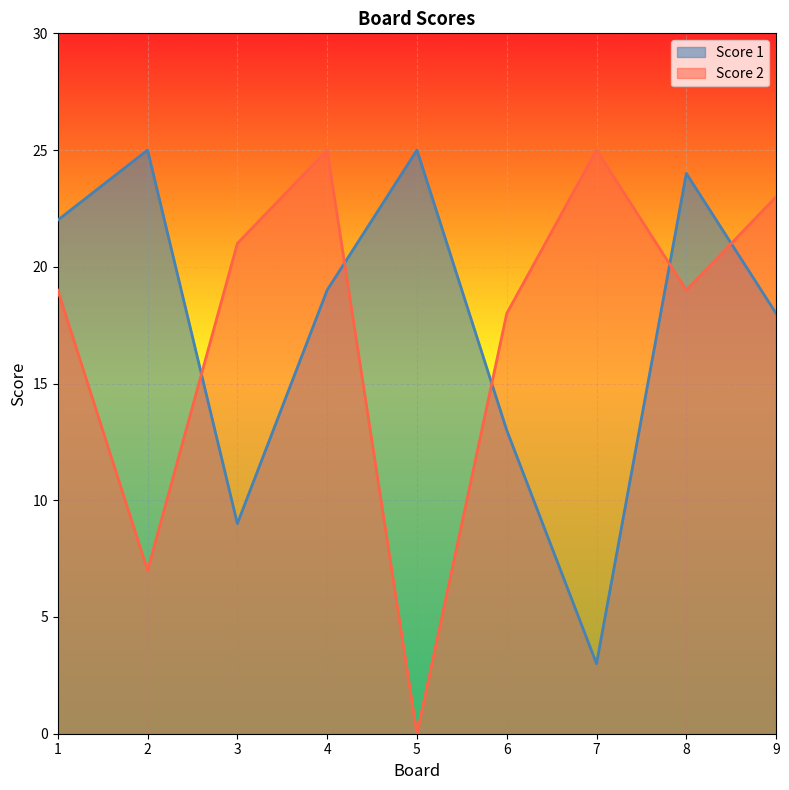

At which category does the chart reach its minimum across all series?

5